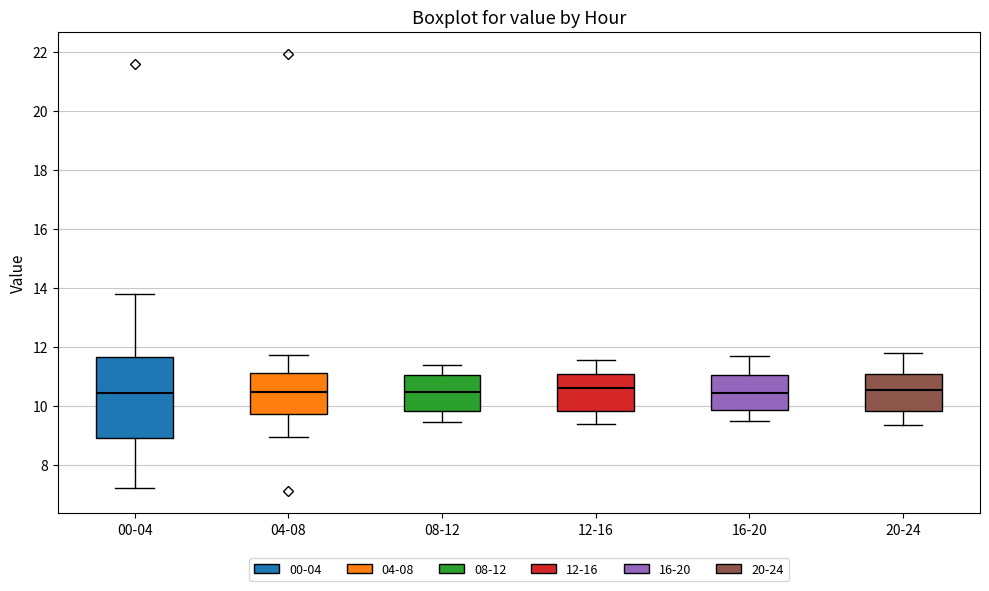

Reading left to right, read every box against the y-axis: the position of its median line, the range the box covers, and the ends of its whiskers. The values are not printed on the chart, so give them approximately, as read against the axis.

00-04: median 10.4, box 9.0 to 11.6, whiskers 7.2 to 13.8
04-08: median 10.4, box 9.8 to 11.2, whiskers 9.0 to 11.8
08-12: median 10.4, box 9.8 to 11.0, whiskers 9.4 to 11.4
12-16: median 10.6, box 9.8 to 11.0, whiskers 9.4 to 11.6
16-20: median 10.4, box 9.8 to 11.0, whiskers 9.6 to 11.8
20-24: median 10.6, box 9.8 to 11.0, whiskers 9.4 to 11.8